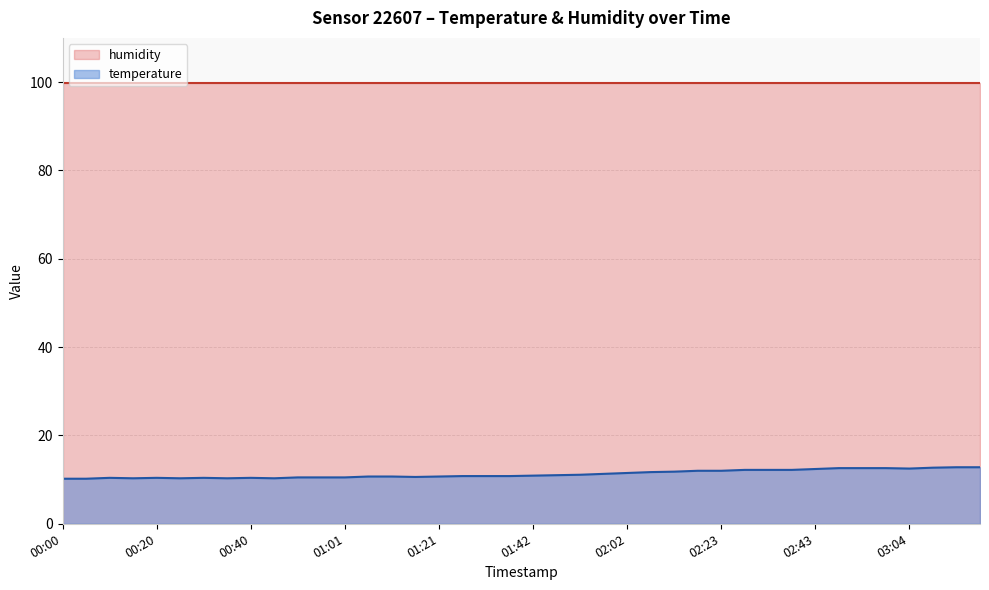

True or false: there are more than 1 points higher than both neighbors.

True